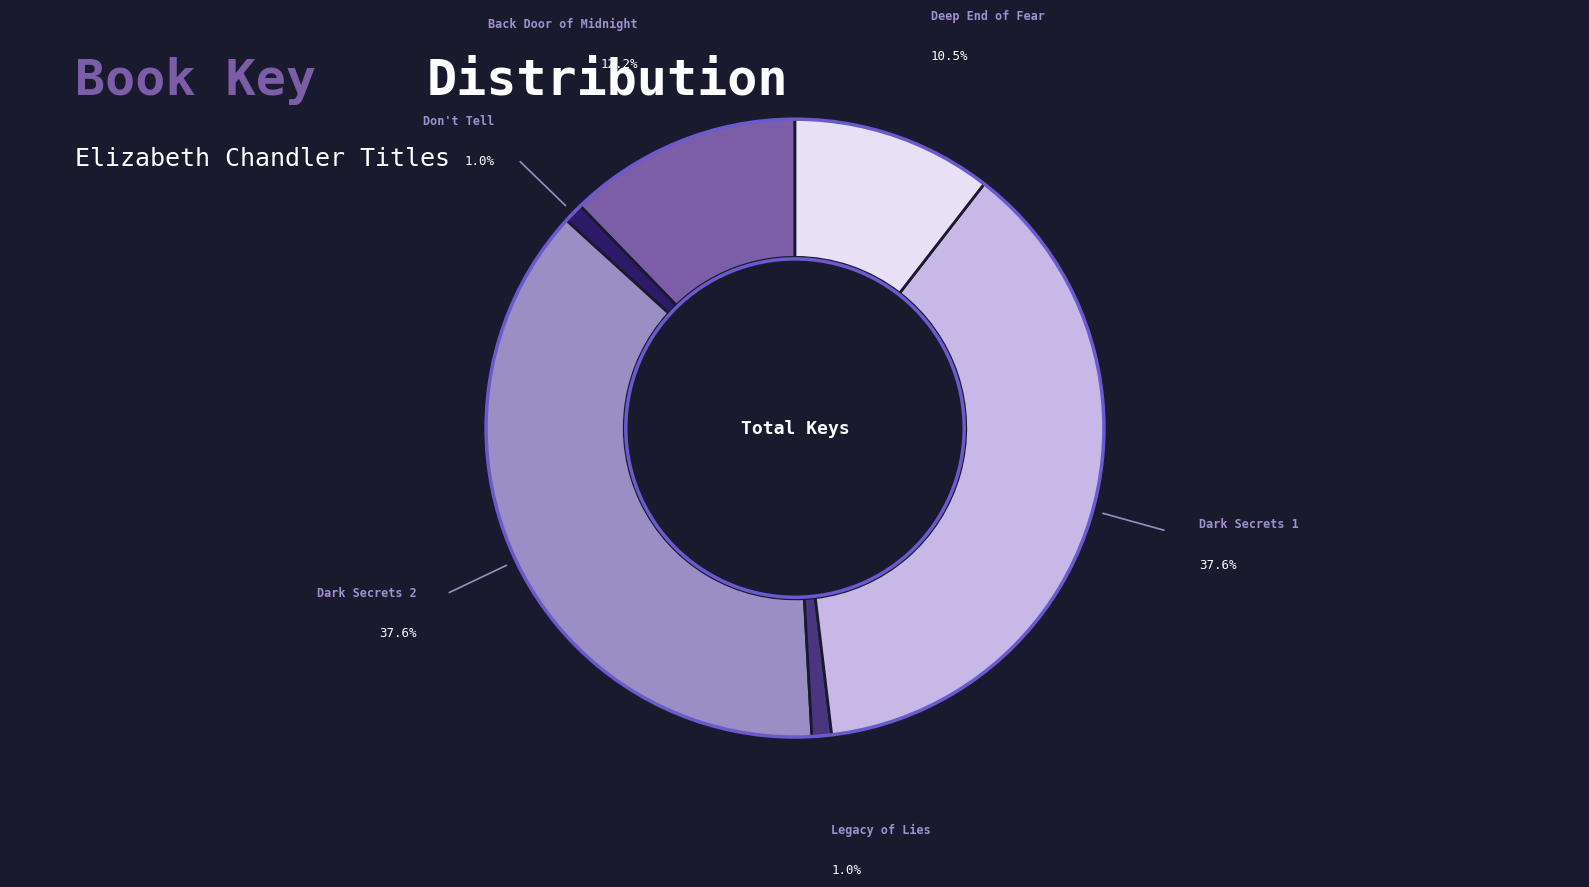

Is it true that Legacy of Lies is 14% of the pie?

False